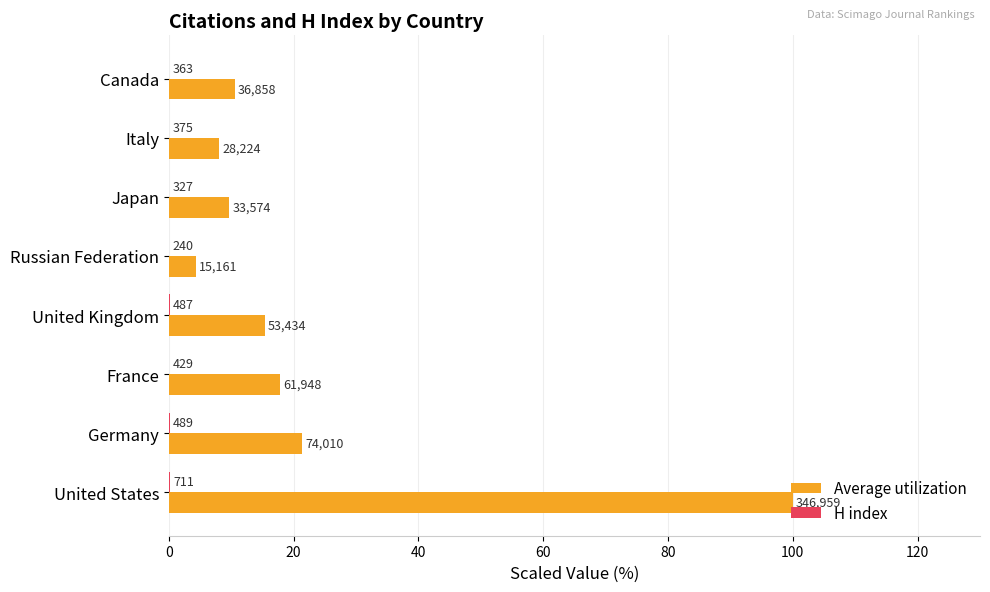

How many values in the Average utilization series are below 15?

4